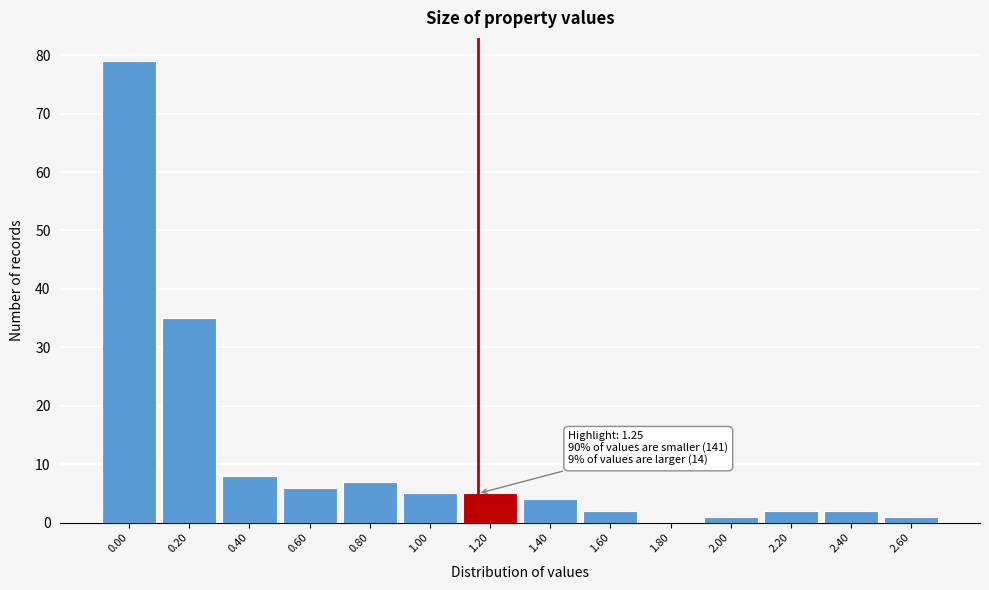

Reading left to right, list all the values displayed in this chart.

0.00=79	0.20=35	0.40=8	0.60=6	0.80=7	1.00=5	1.20=5	1.40=4	1.60=2	1.80=0	2.00=1	2.20=2	2.40=2	2.60=1